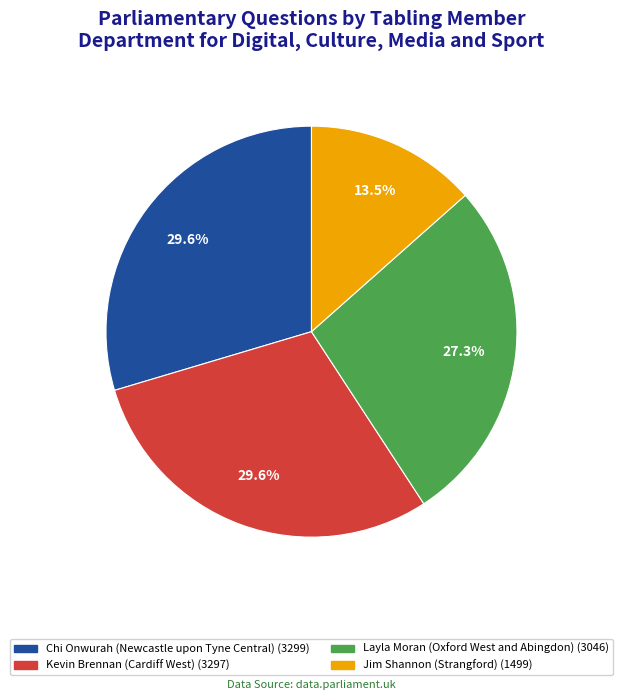

Count the number of slices in the pie.

4